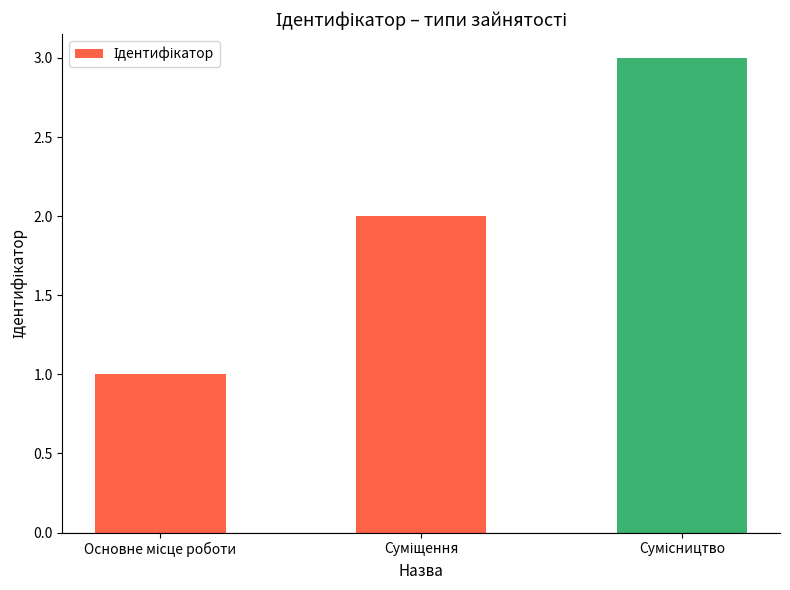

What is the sum of all values?

6